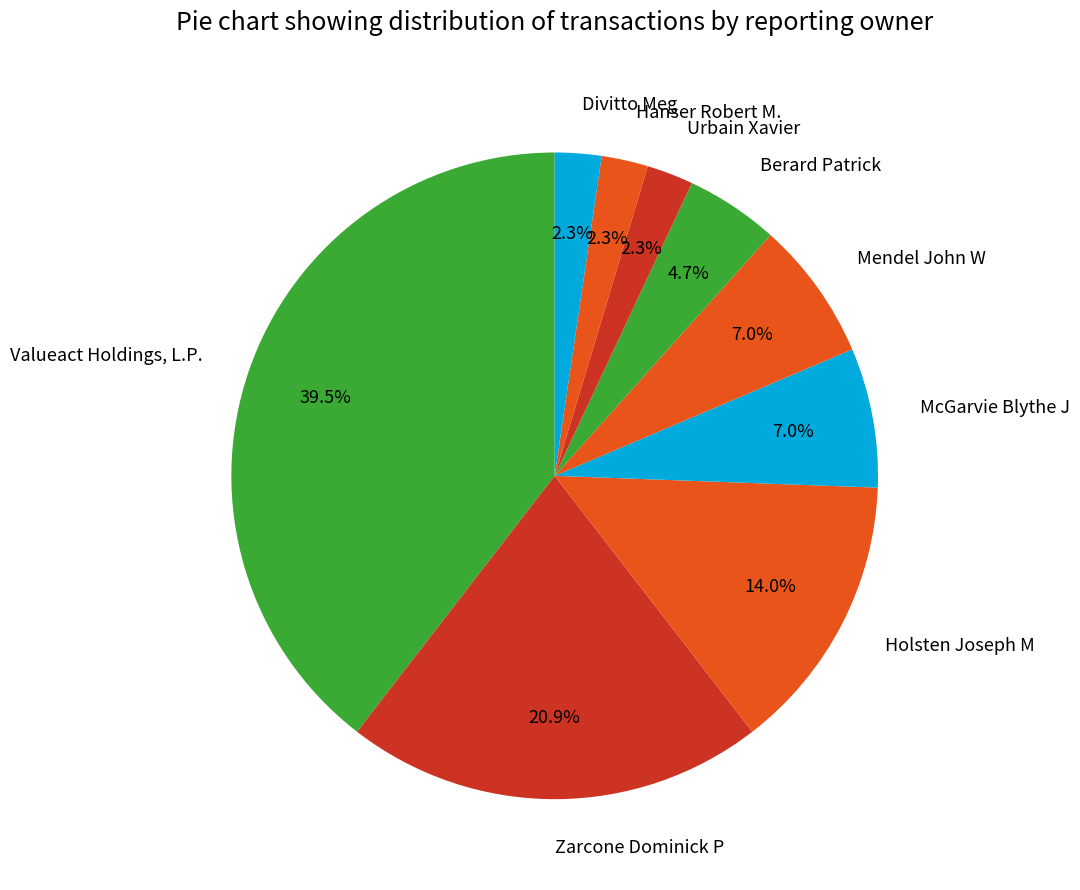

To the nearest percent, what is the average slice percentage?

11%